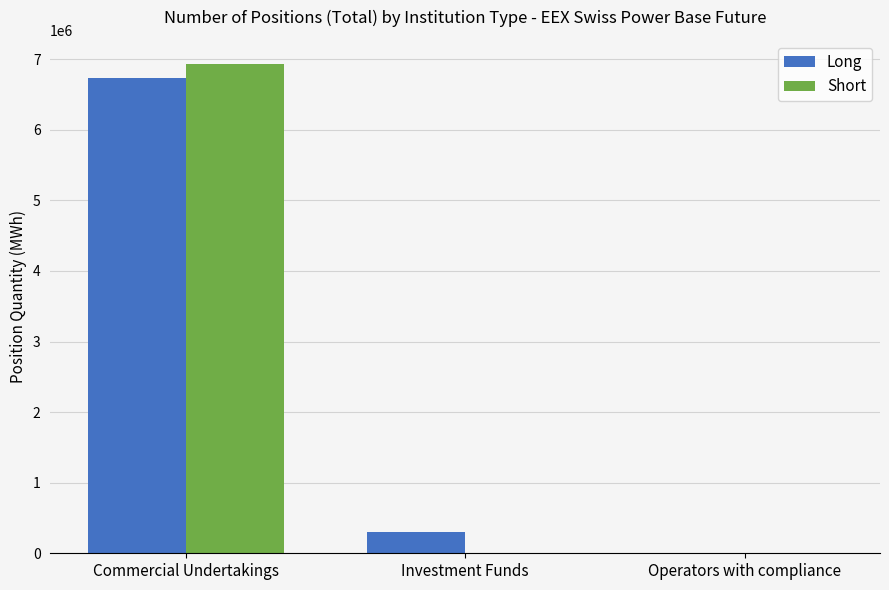

What is the sum of all Short values?

6933639